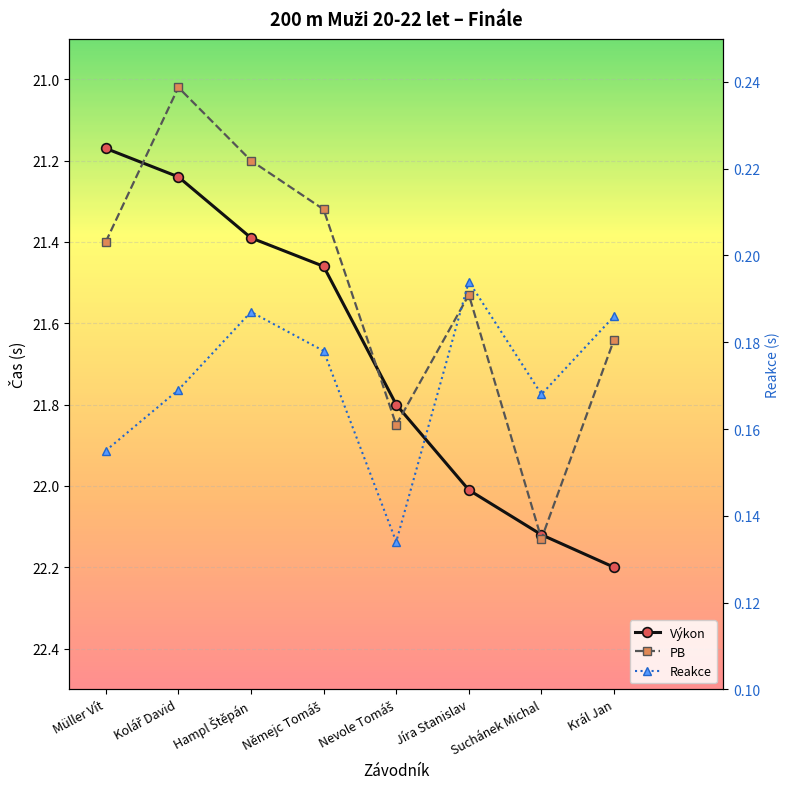

What is the difference between the highest and lowest values at Jíra Stanislav?

21.8